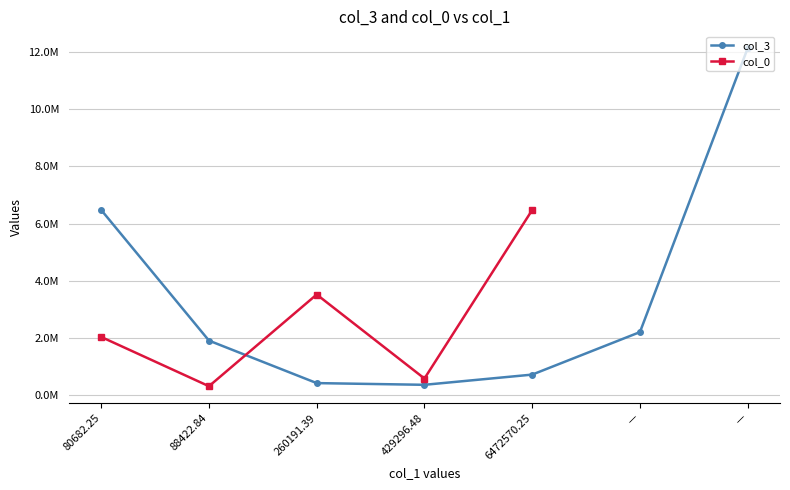

Which series ends up on top after the final intersection of col_0 and col_3?

col_0